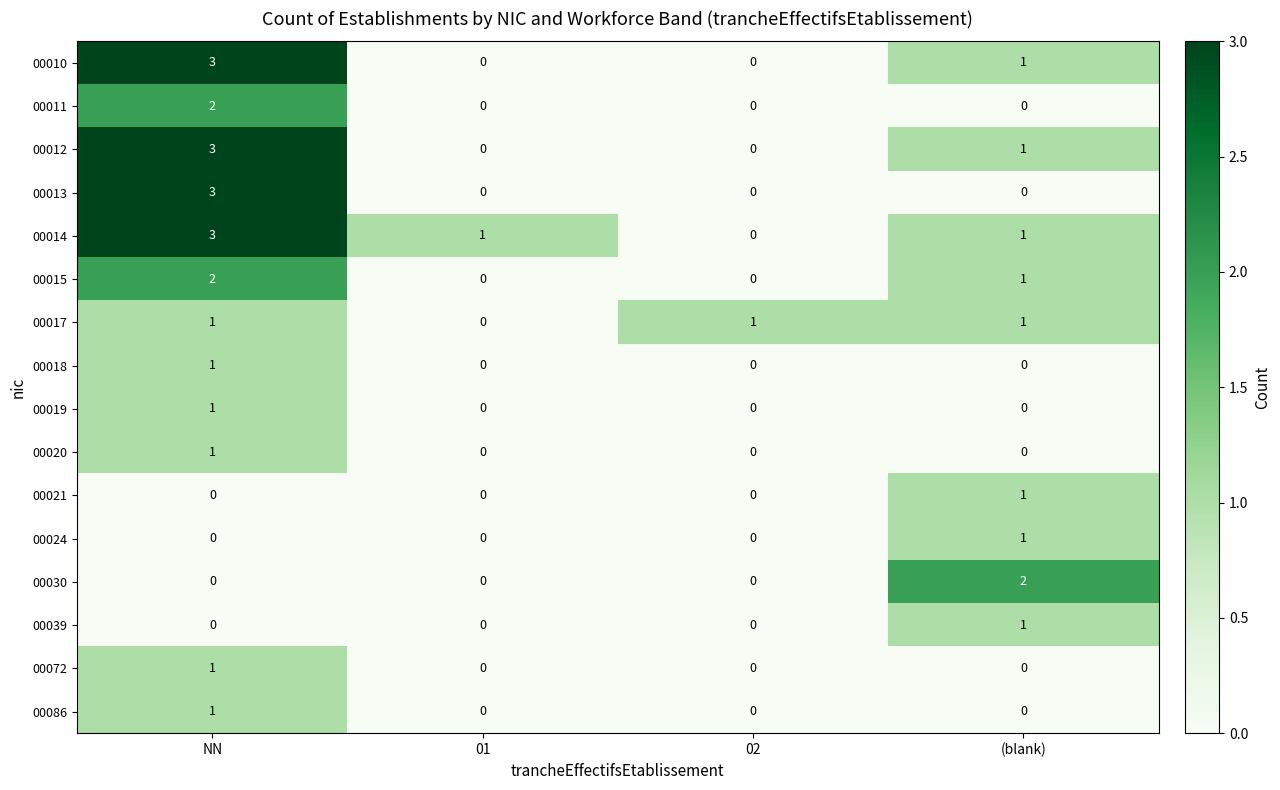

The 00011 series shows -1 at (blank). True or false?

False